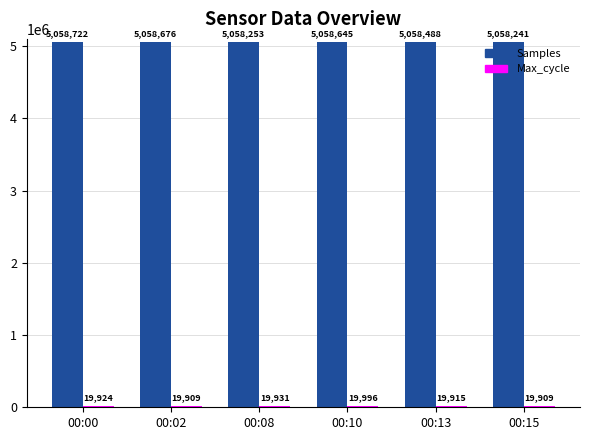

Count the number of categories in the chart.

6